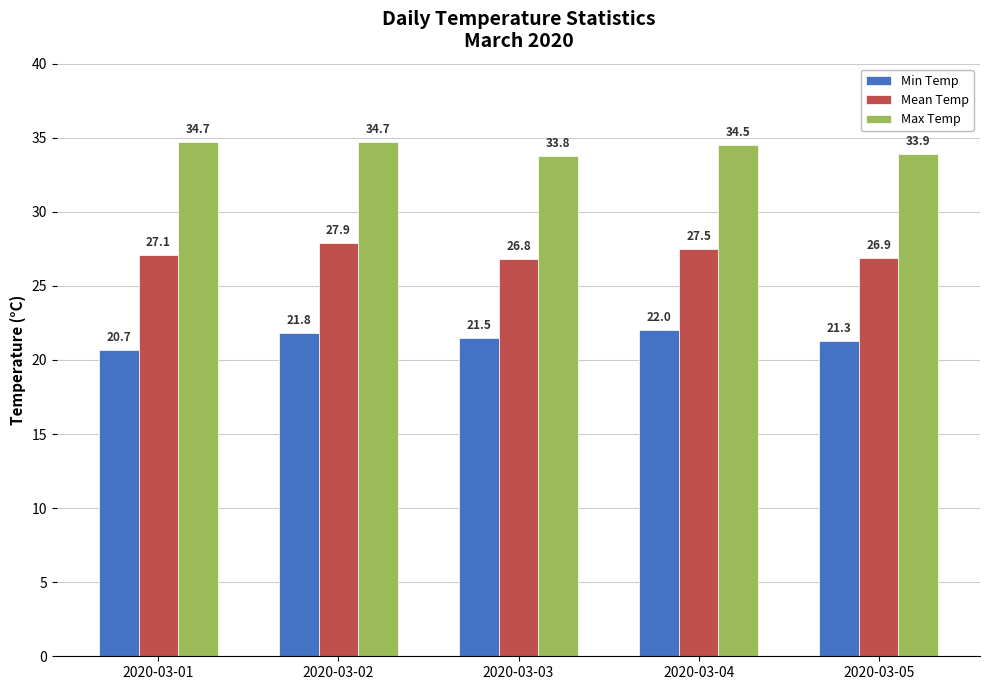

What are all the series names shown in the legend?

Min Temp, Mean Temp, Max Temp